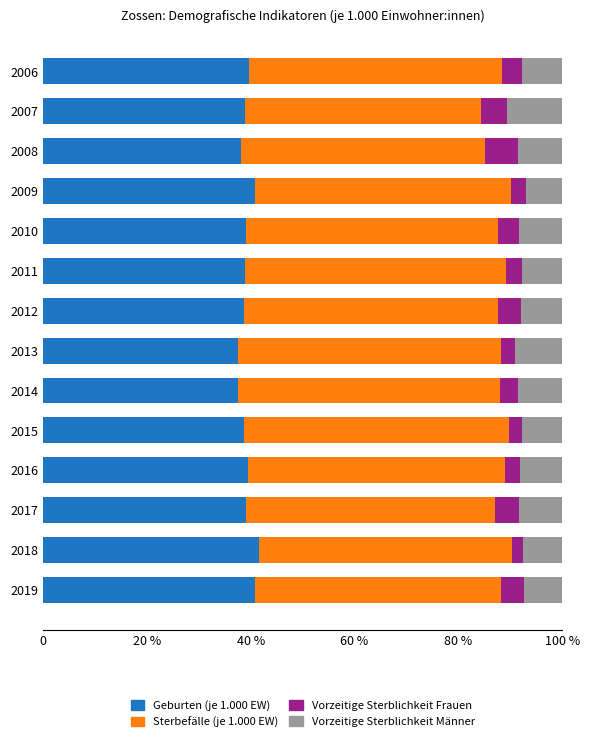

Reading left to right, what are all the values shown in this chart?

Geburten (je 1.000 EW): 39.6	38.9	38.1	40.8	39.1	38.9	38.7	37.6	37.6	38.6	39.6	39.2	41.5	40.8
Sterbefälle (je 1.000 EW): 48.8	45.4	47.1	49.3	48.4	50.2	48.9	50.7	50.4	51.1	49.4	47.9	48.7	47.3
Vorzeitige Sterblichkeit Frauen: 3.9	5.1	6.3	2.8	4.0	3.2	4.4	2.6	3.4	2.6	3.0	4.6	2.1	4.5
Vorzeitige Sterblichkeit Männer: 7.7	10.6	8.5	7.0	8.4	7.7	8.0	9.2	8.5	7.7	8.1	8.3	7.6	7.3